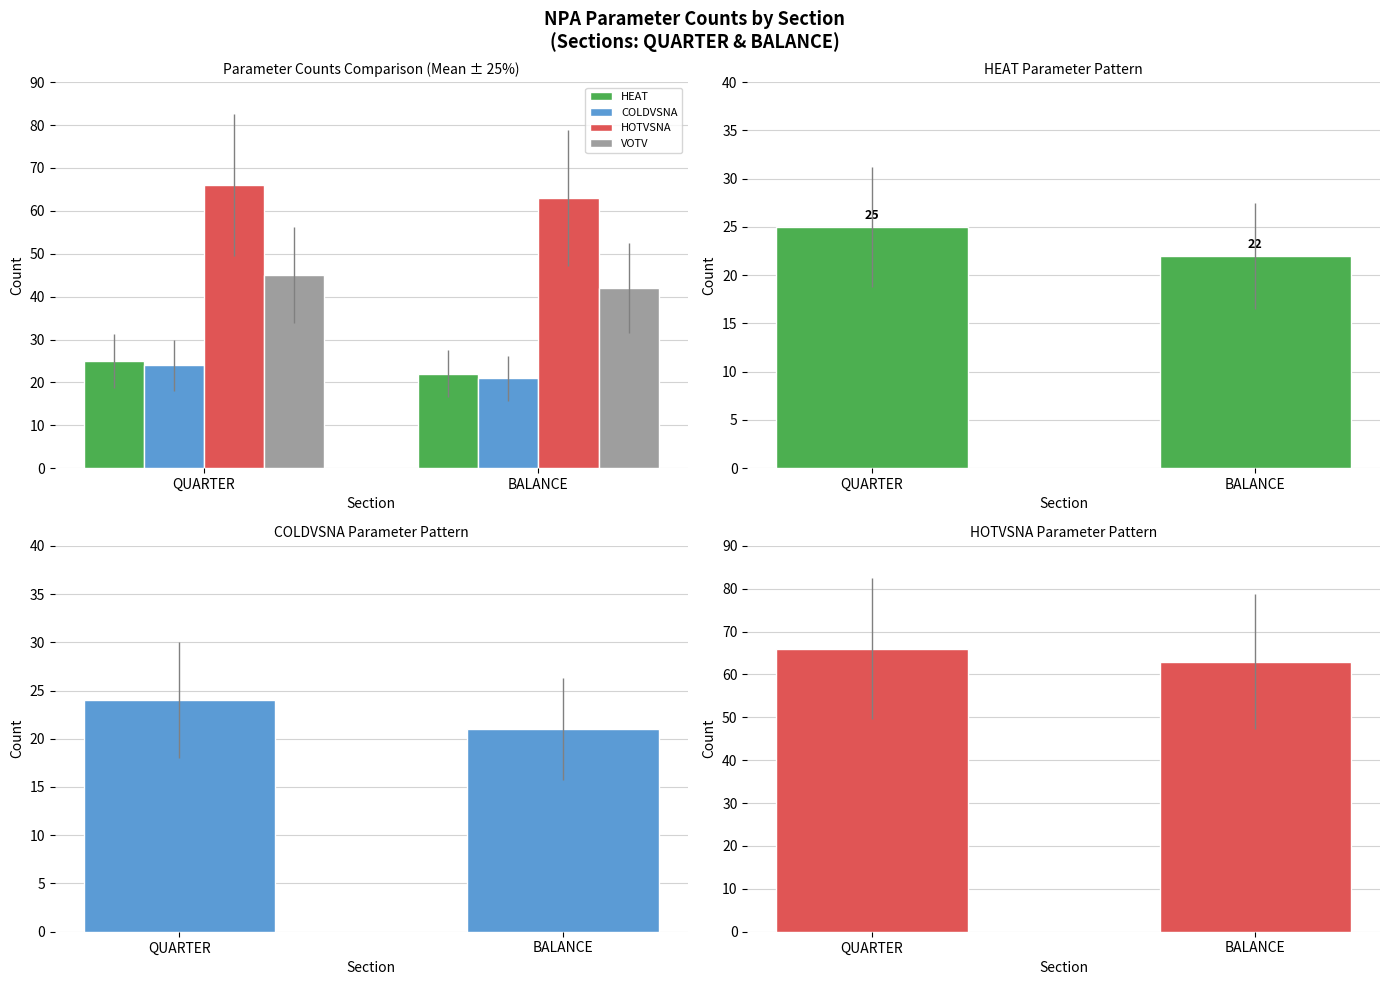

The value of HEAT at BALANCE is 31. True or false?

False